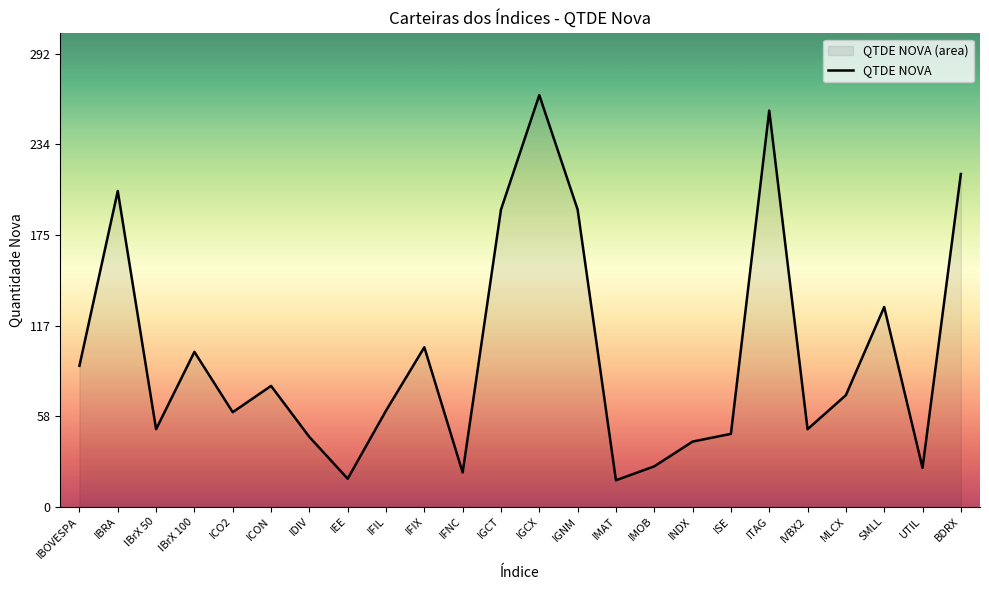

Which category has the lowest value across all series?

IMAT